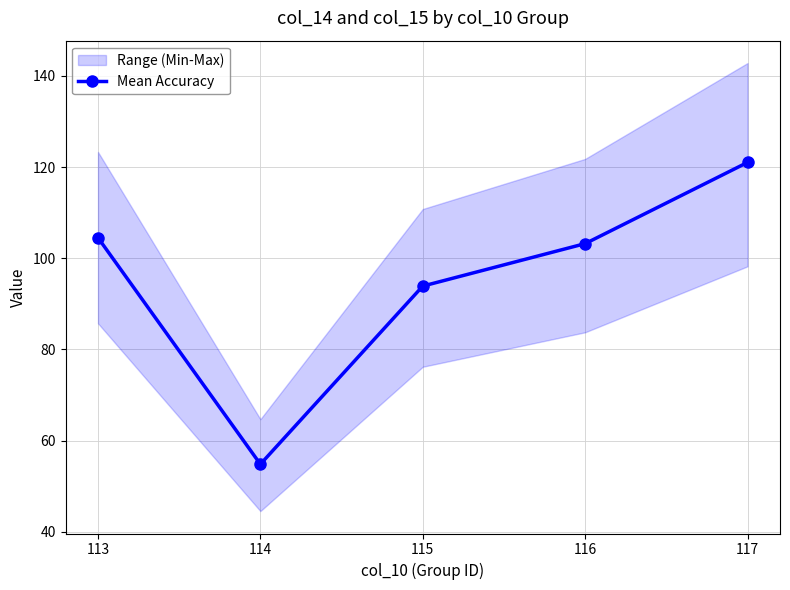

Where does the data first go above 103?

113